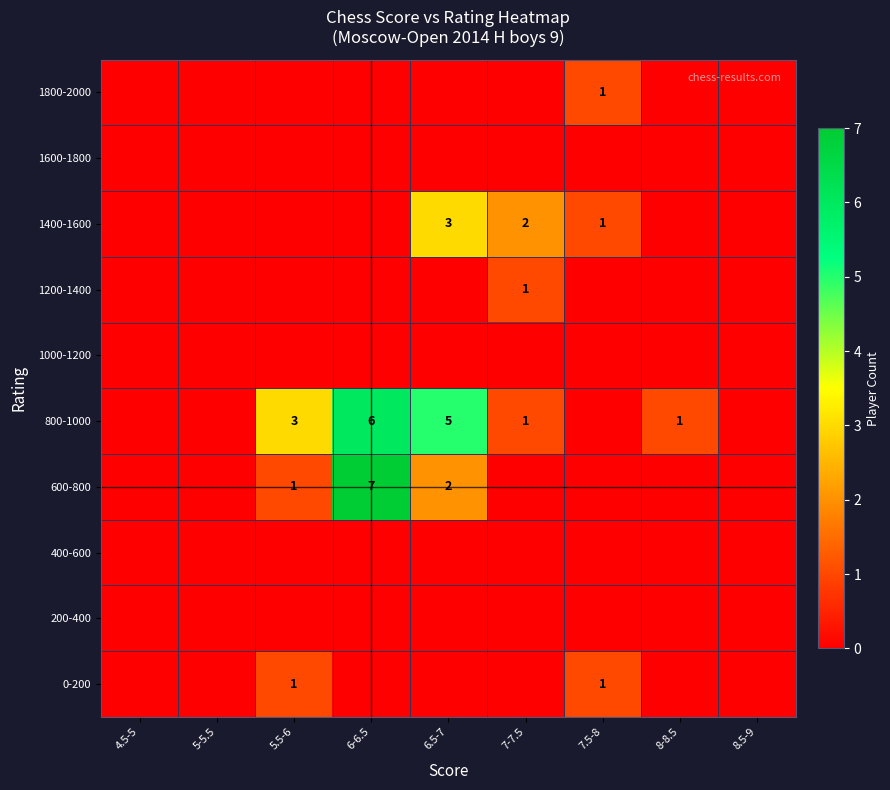

Which category has the lowest value in the 0-200 series?

4.5-5